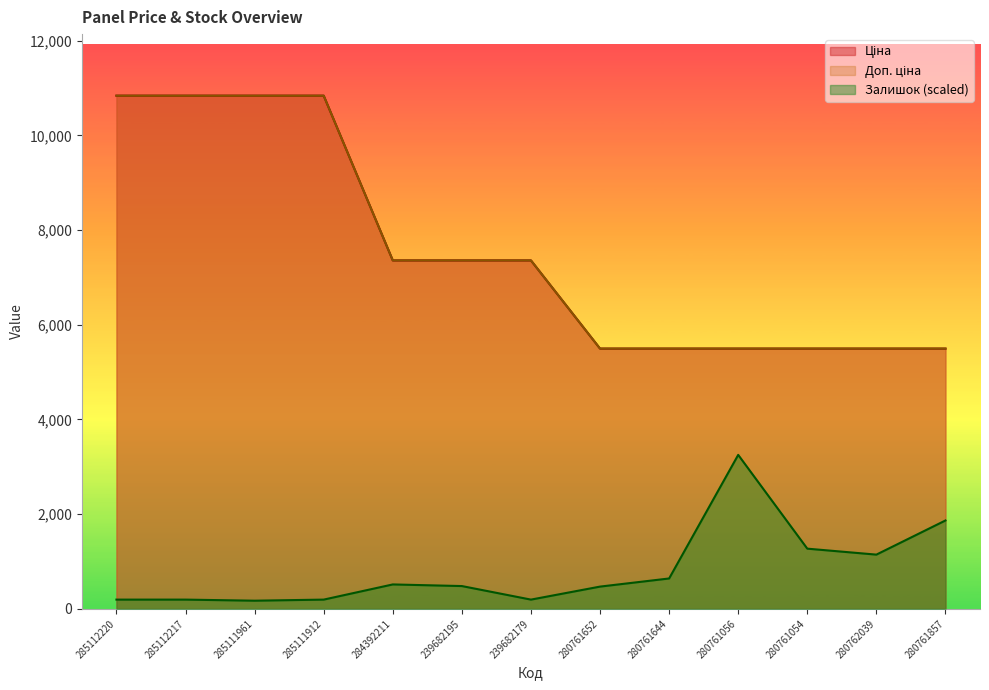

Which series has the widest spread of values?

Ціна